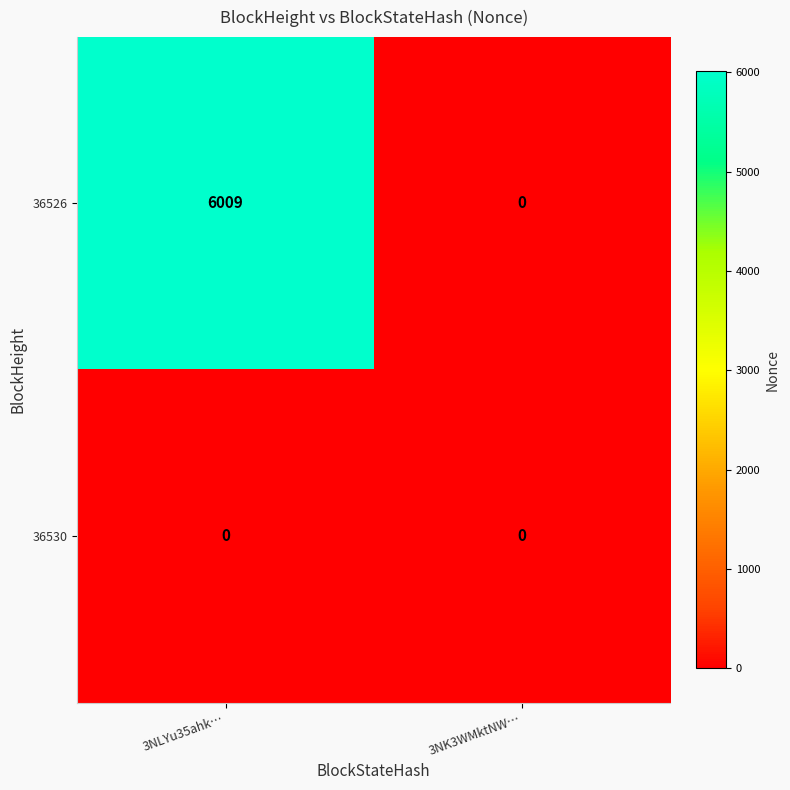

Reading left to right, extract all data points from this chart.

36526: 3NLYu35ahk…=6009	3NK3WMktNW…=0
36530: 3NLYu35ahk…=0	3NK3WMktNW…=0